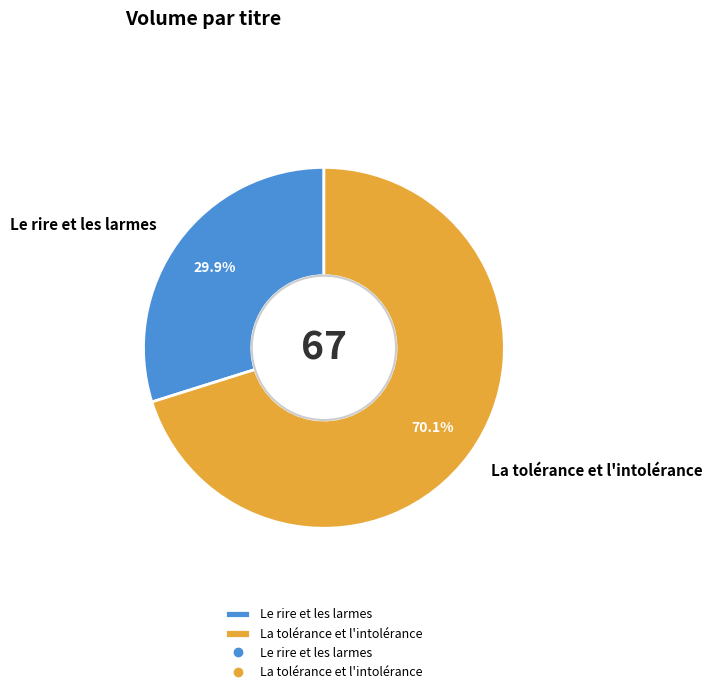

What percentage is the La tolérance et l'intolérance slice, to the nearest percent?

70%